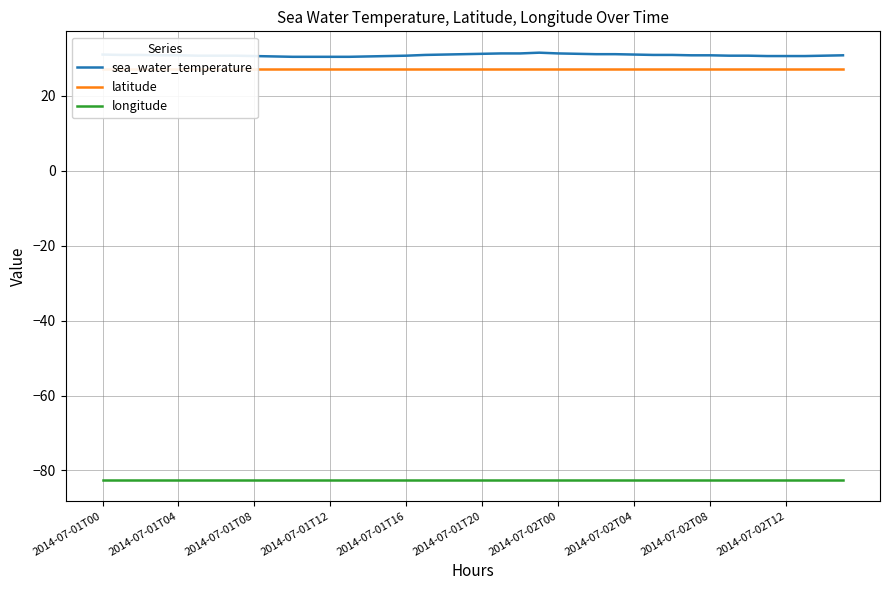

At which category is the sum across all series the highest?

23